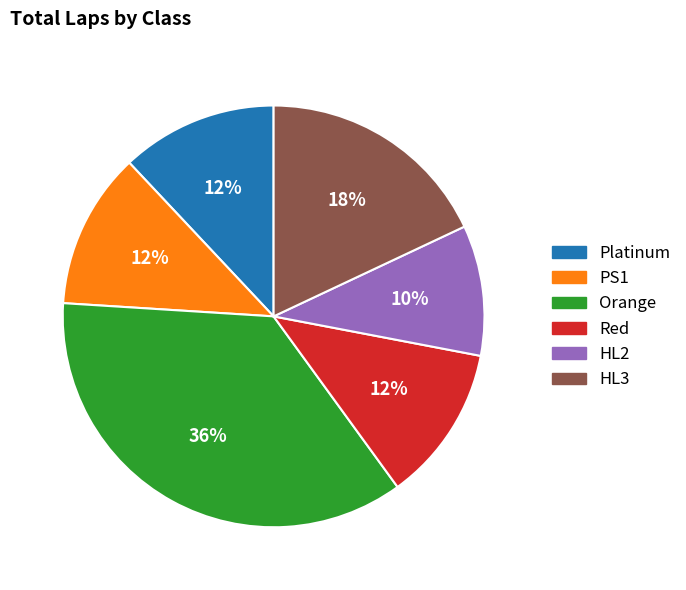

Is Orange the majority of the pie?

No